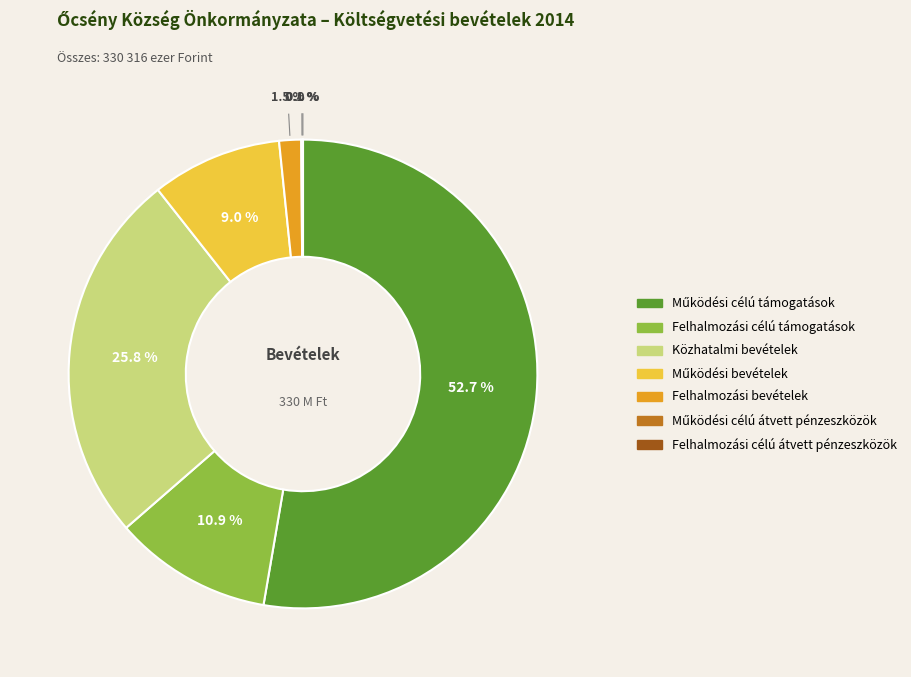

Does any single category account for the majority?

Yes